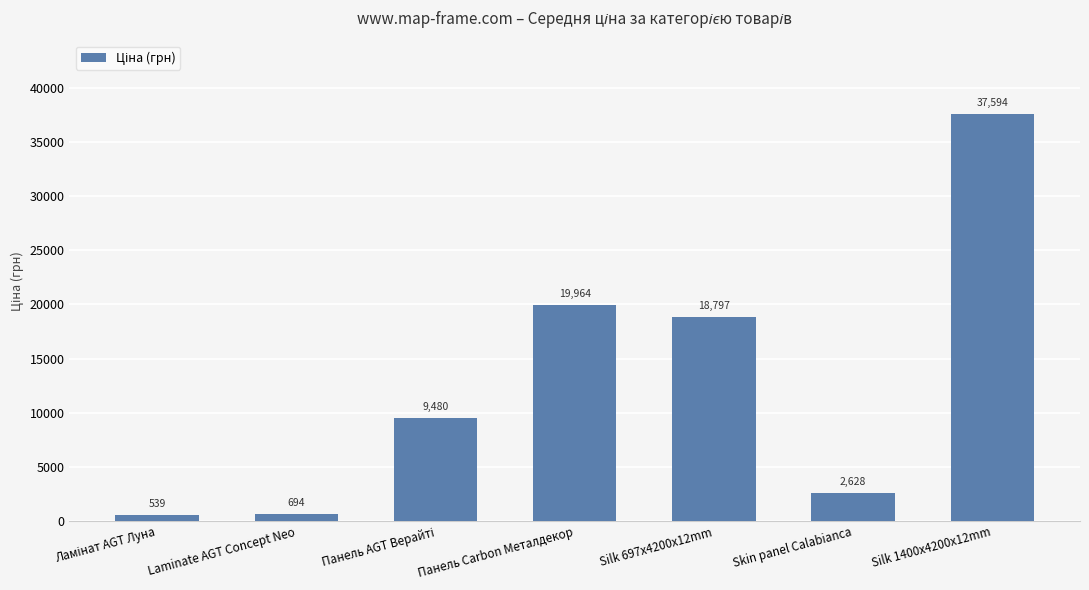

How many bars are there in total?

7